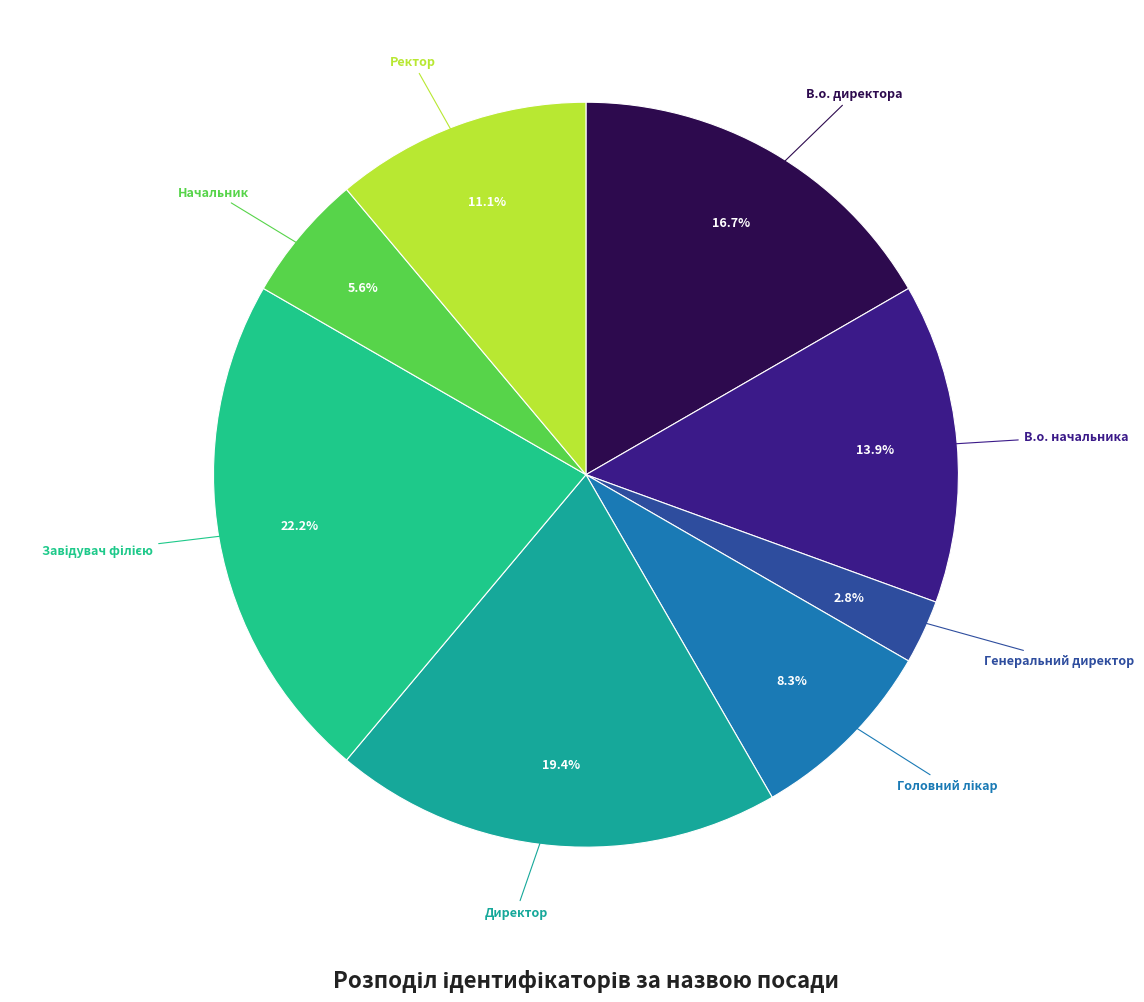

How many segments does this pie chart have?

8